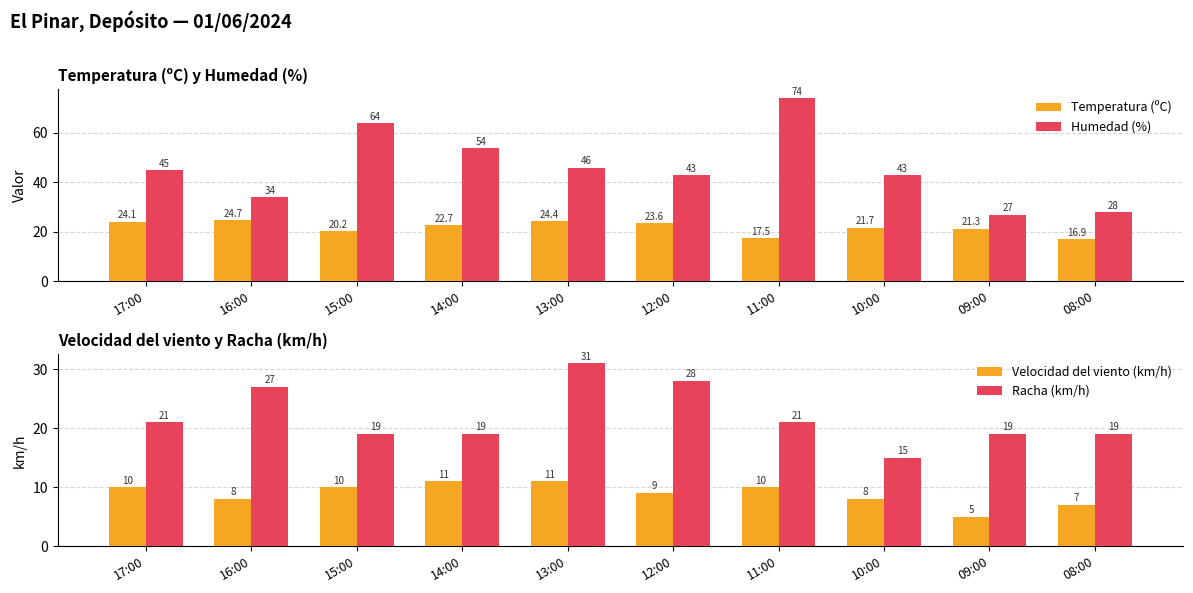

What is the sum of all Racha (km/h) values?

219